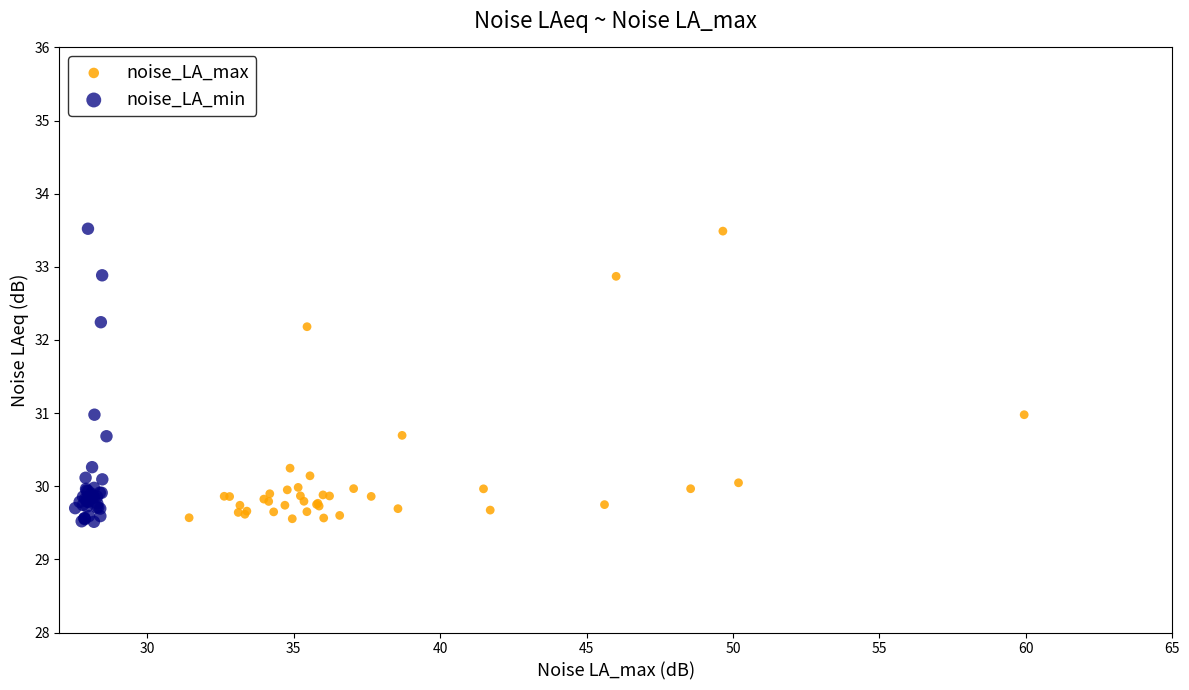

What are all the series names shown in the legend?

noise_LA_max, noise_LA_min